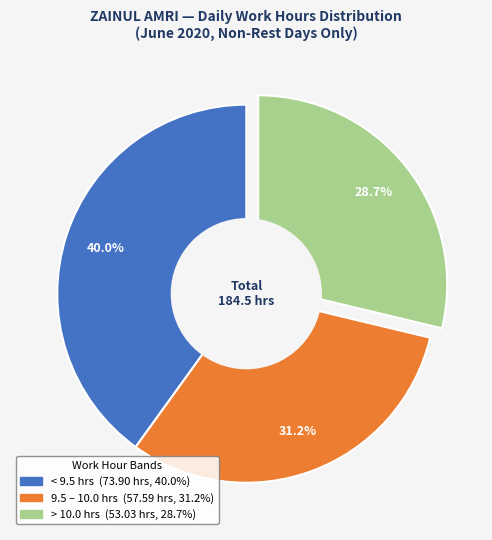

Count the number of slices in the pie.

3